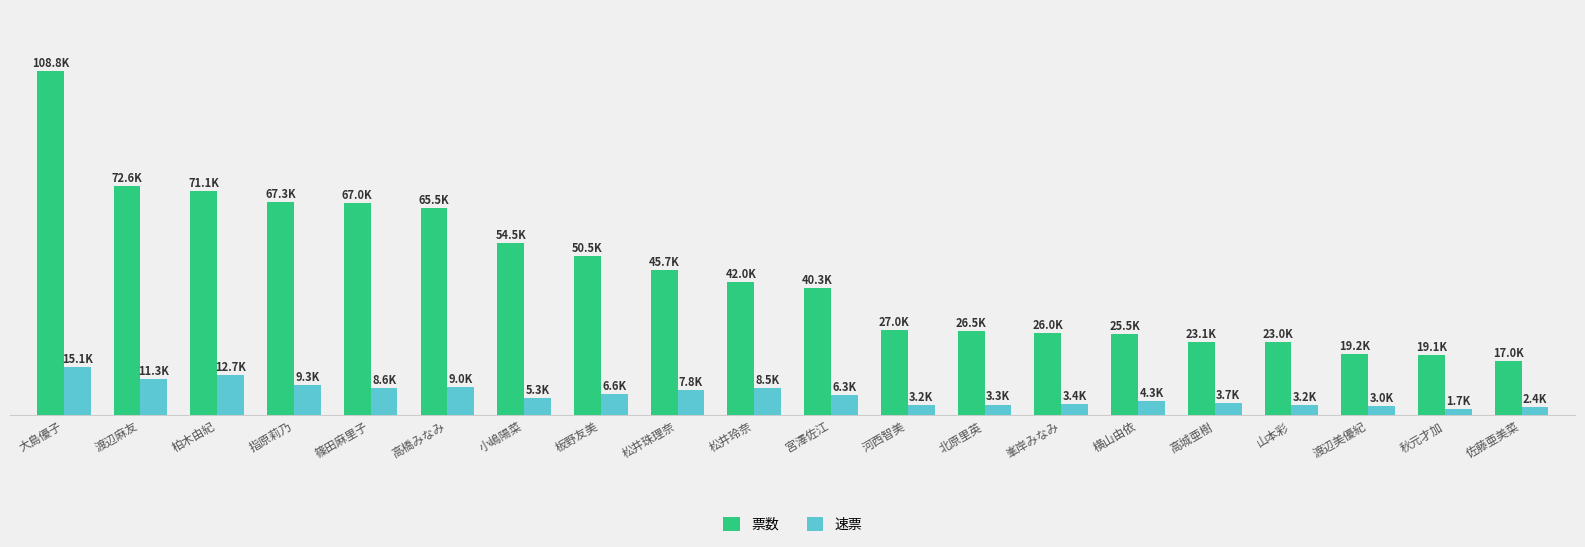

What is the label of the 14th bar from the right?

小嶋陽菜